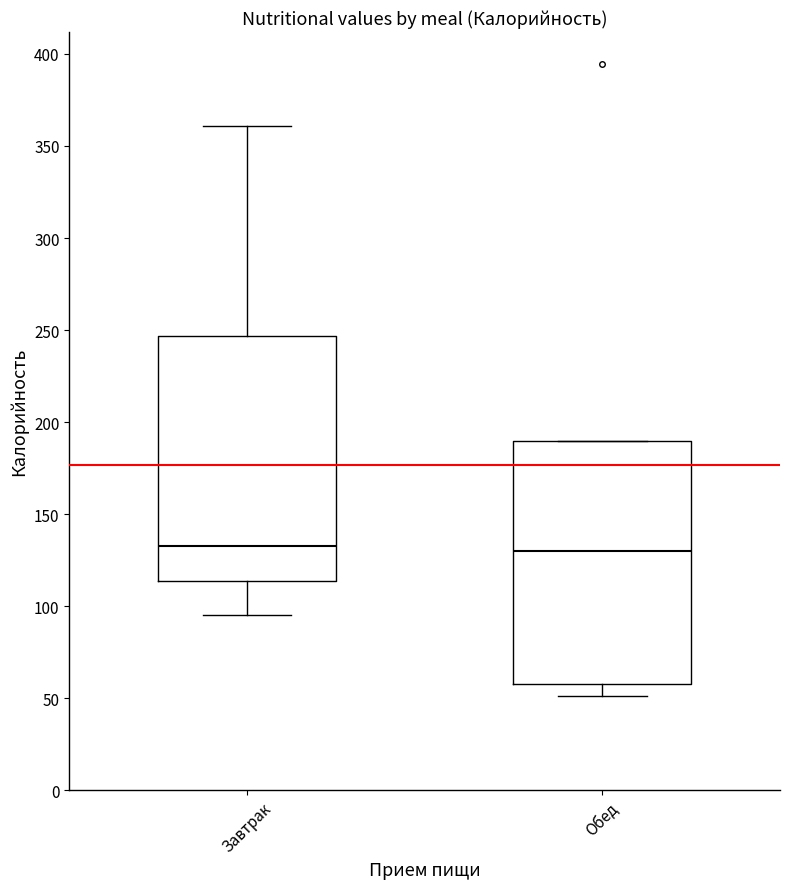

Reading left to right, read every box against the y-axis: the position of its median line, the range the box covers, and the ends of its whiskers. The values are not printed on the chart, so give them approximately, as read against the axis.

Завтрак: median 135, box 115 to 245, whiskers 95 to 360
Обед: median 130, box 60 to 190, whiskers 50 to 190